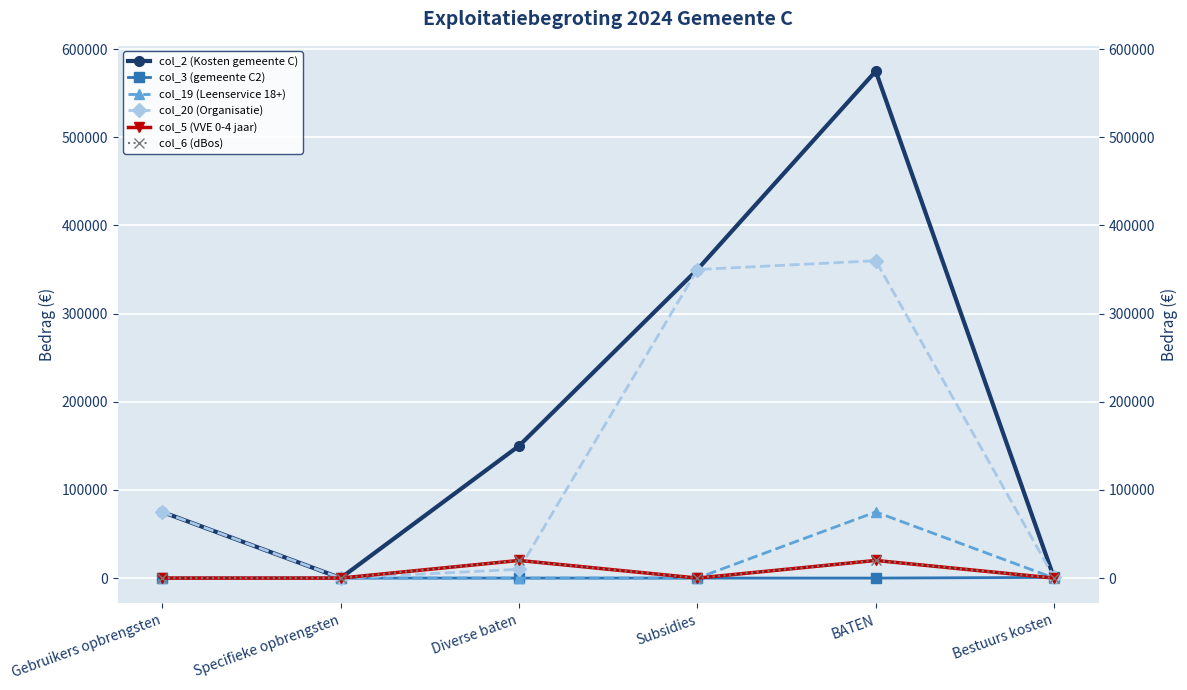

Rank the series at Bestuurs kosten from lowest to highest value.

col_2 (Kosten gemeente C), col_19 (Leenservice 18+), col_5 (VVE 0-4 jaar), col_6 (dBos), col_3 (gemeente C2), col_20 (Organisatie)